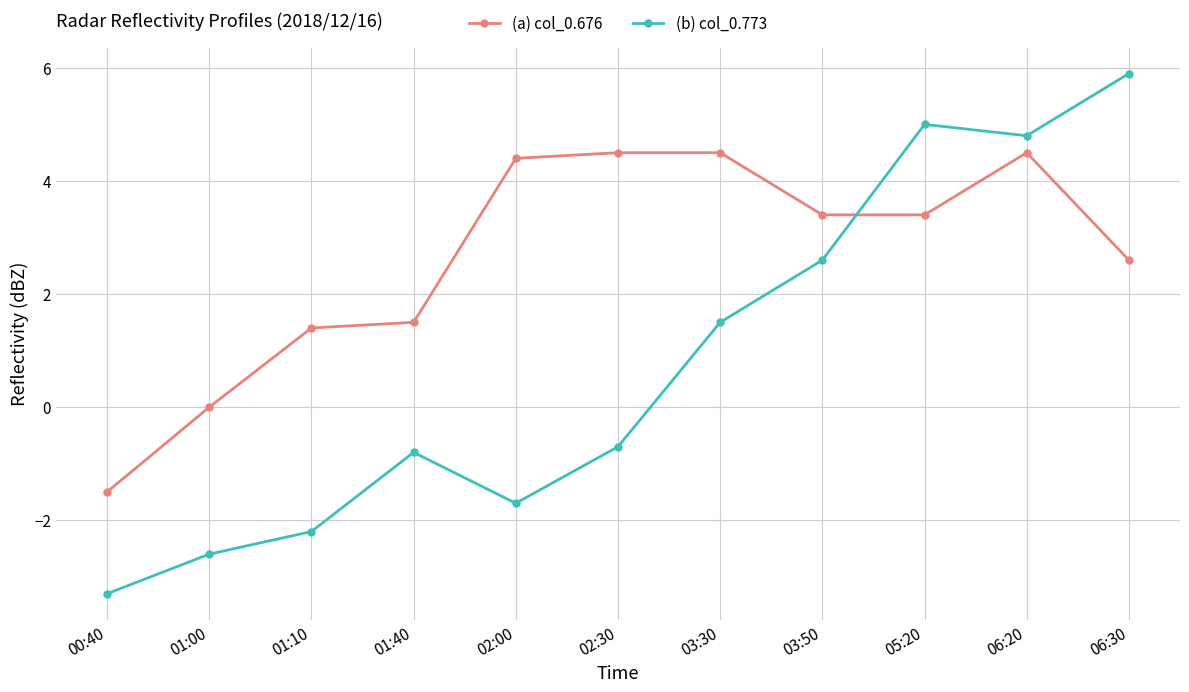

How many data points does each series have?

11